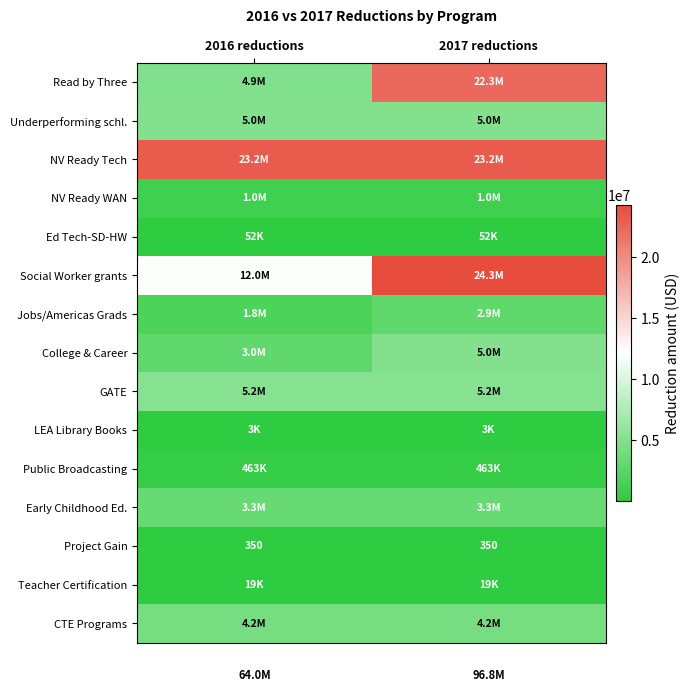

The Project Gain series shows 350 at 2016 reductions. True or false?

True